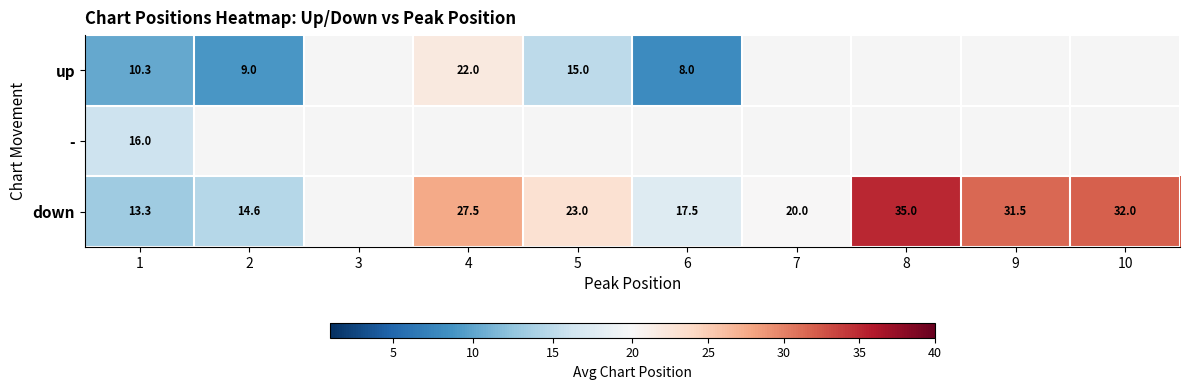

Is the value of - at 1 greater than the value of up at 2?

Yes